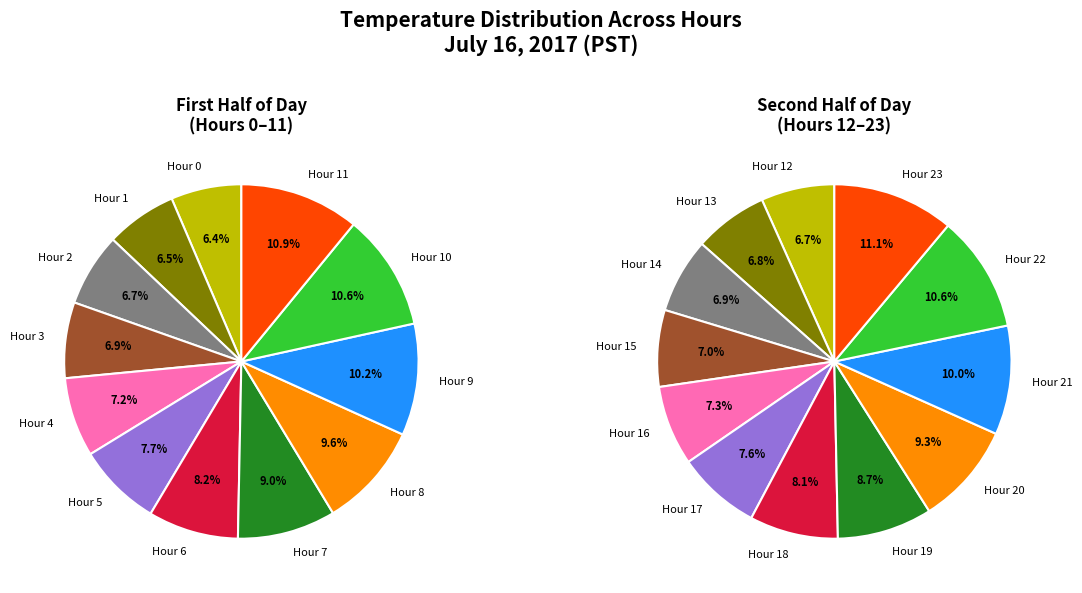

How many segments does this pie chart have?

12